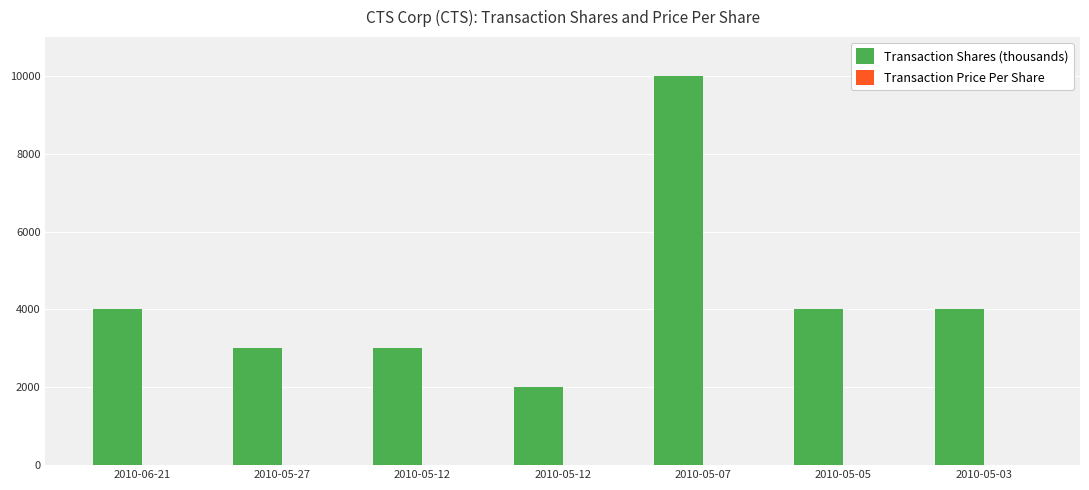

Are the bars grouped side by side (vs. stacked)?

Yes